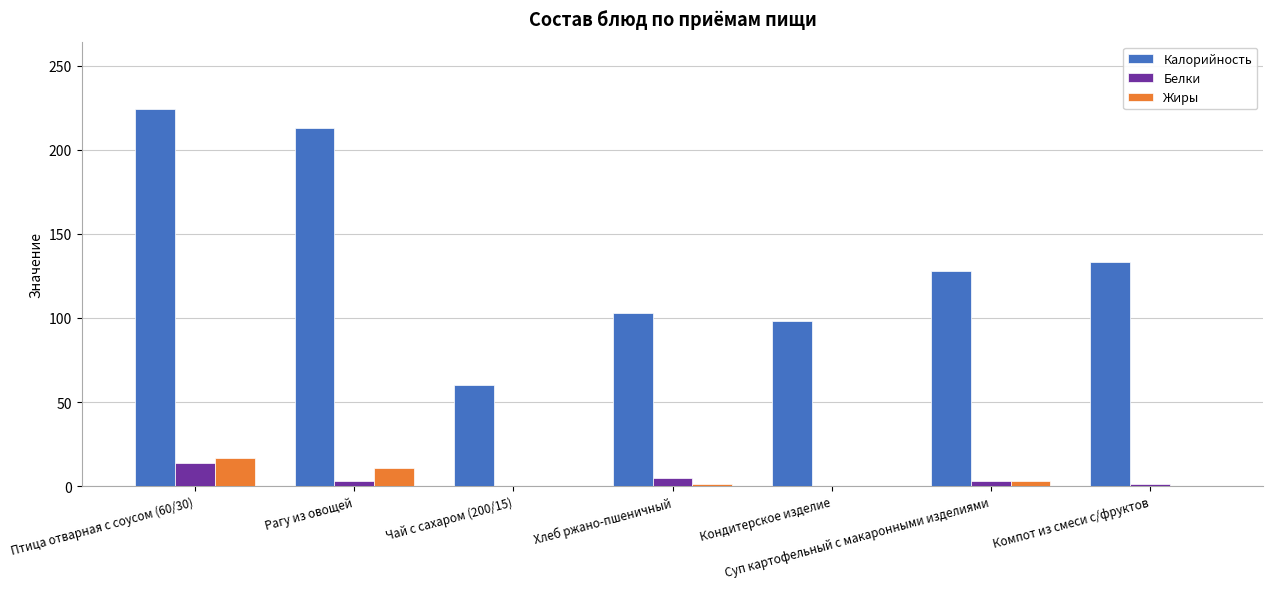

What is the sum of all Белки values?

26